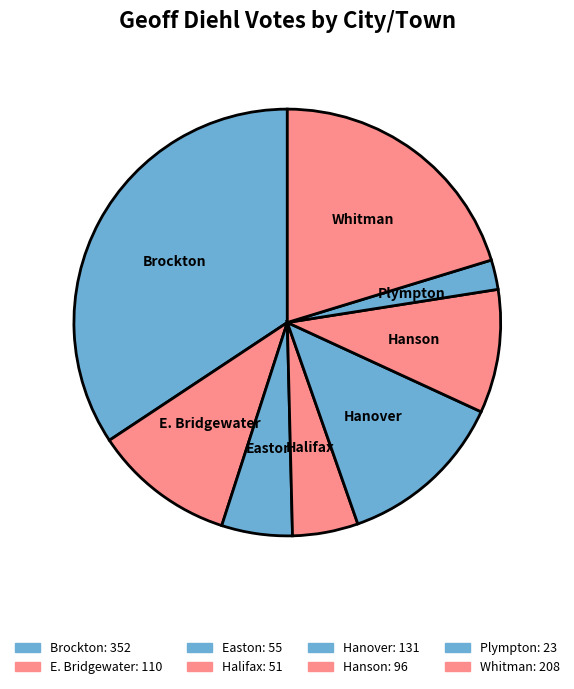

Does Whitman represent more than half of the total?

No